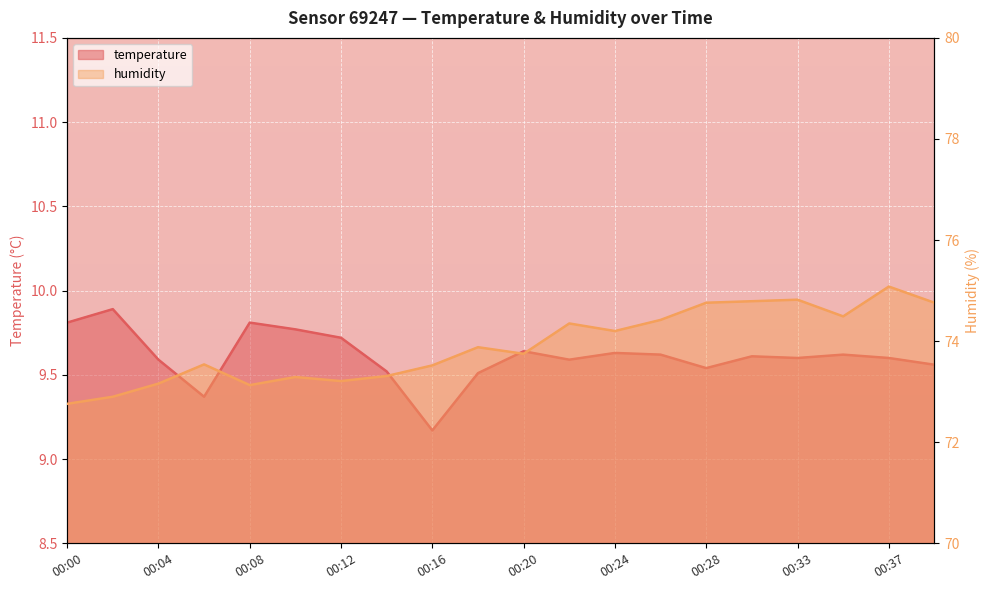

How many lines are shown in the chart?

2